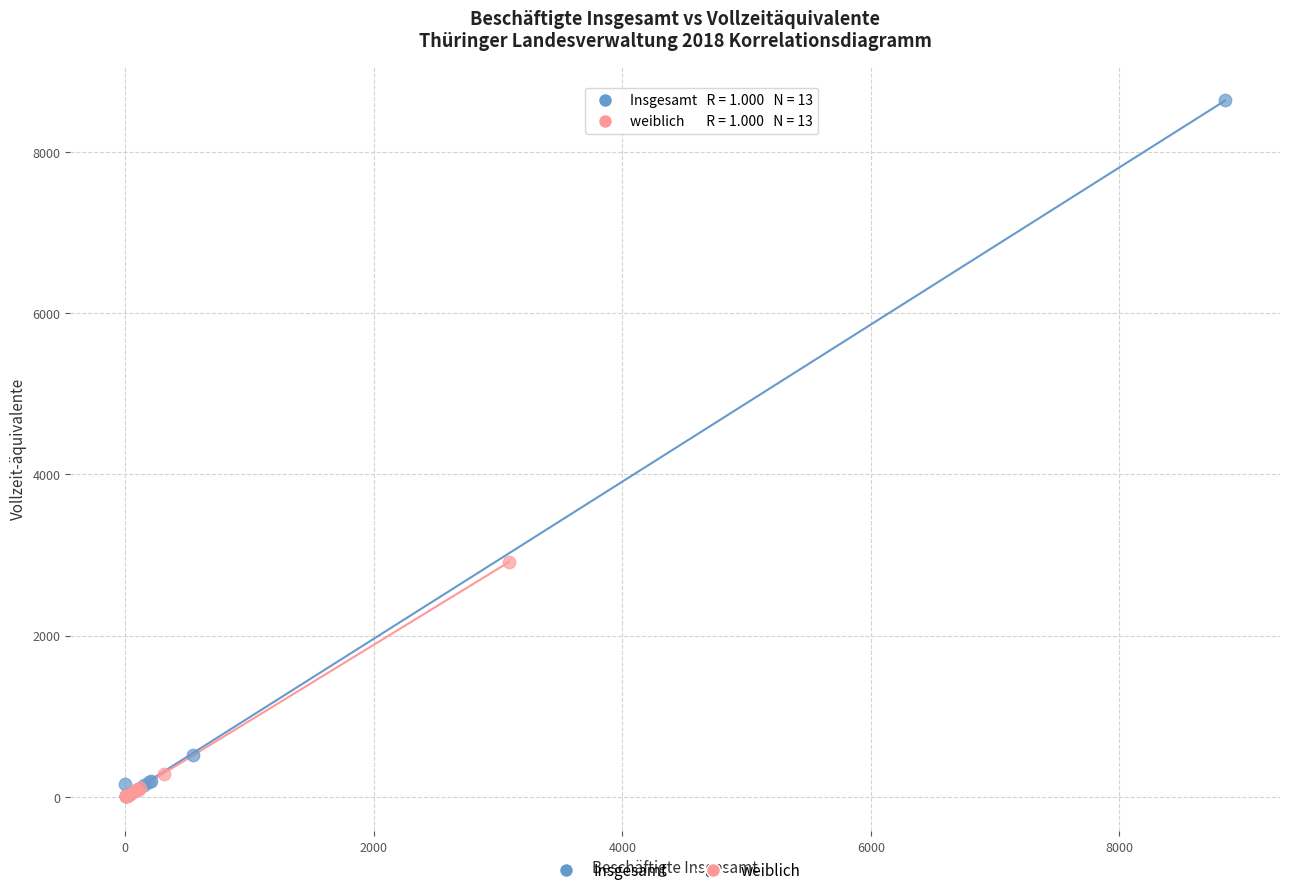

Which series contains the highest Y value?

Insgesamt